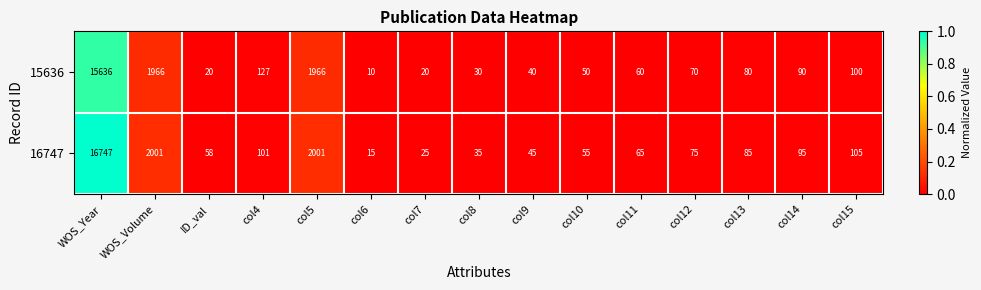

Reading left to right, what are all the values shown in this chart?

15636: 15636	1966	20	127	1966	10	20	30	40	50	60	70	80	90	100
16747: 16747	2001	58	101	2001	15	25	35	45	55	65	75	85	95	105